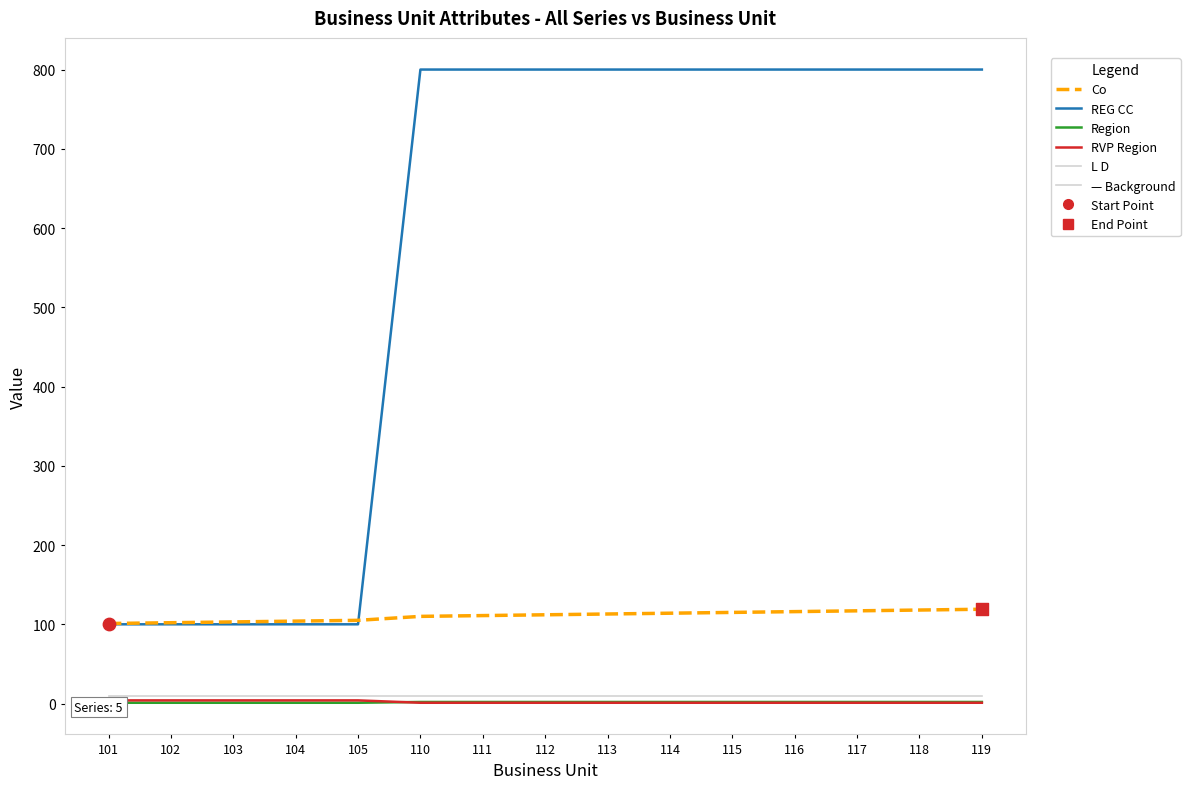

Which series has the widest spread of Y values?

REG CC